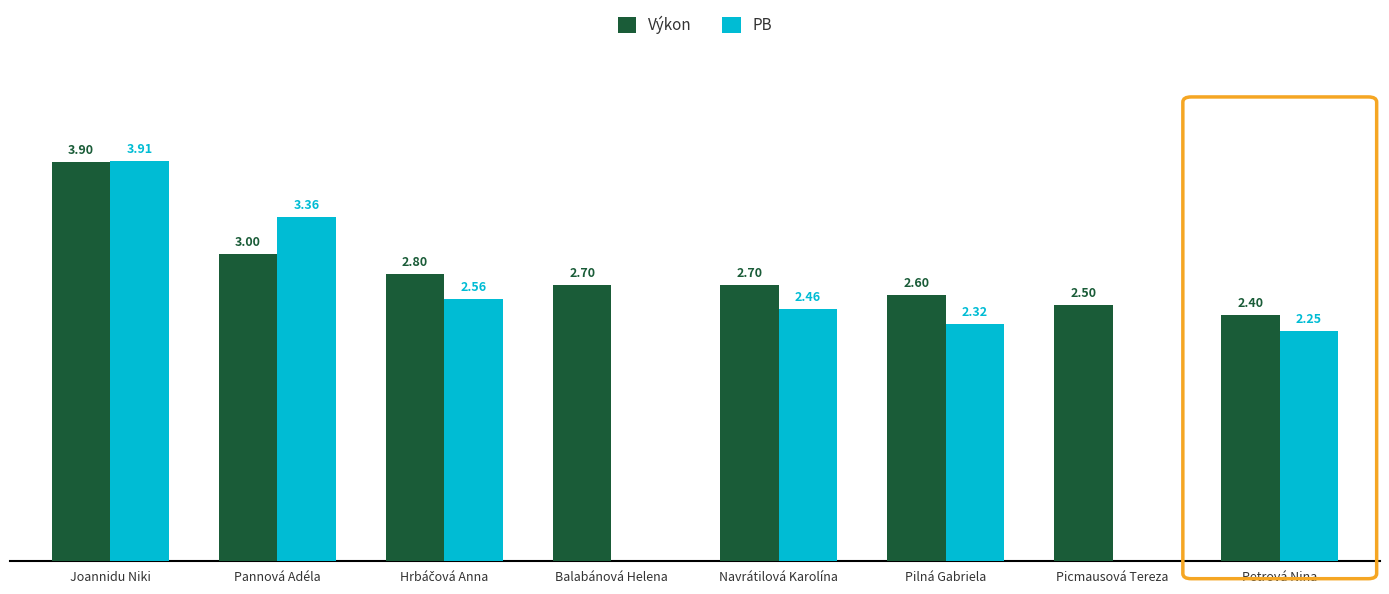

True or false: PB has a value of 3.4 at Pannová Adéla.

True